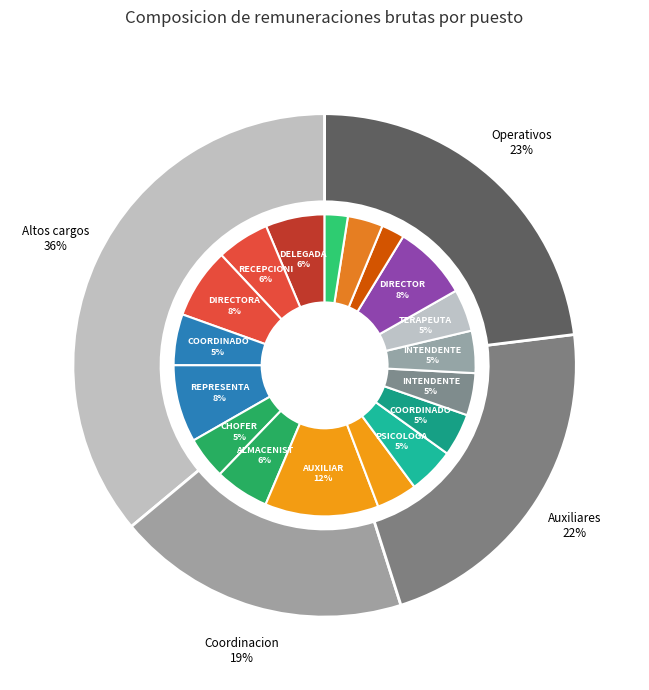

Do TERAPEUTA and AUXILIAR ADMINISTRATIVO together represent more than half of the pie?

No